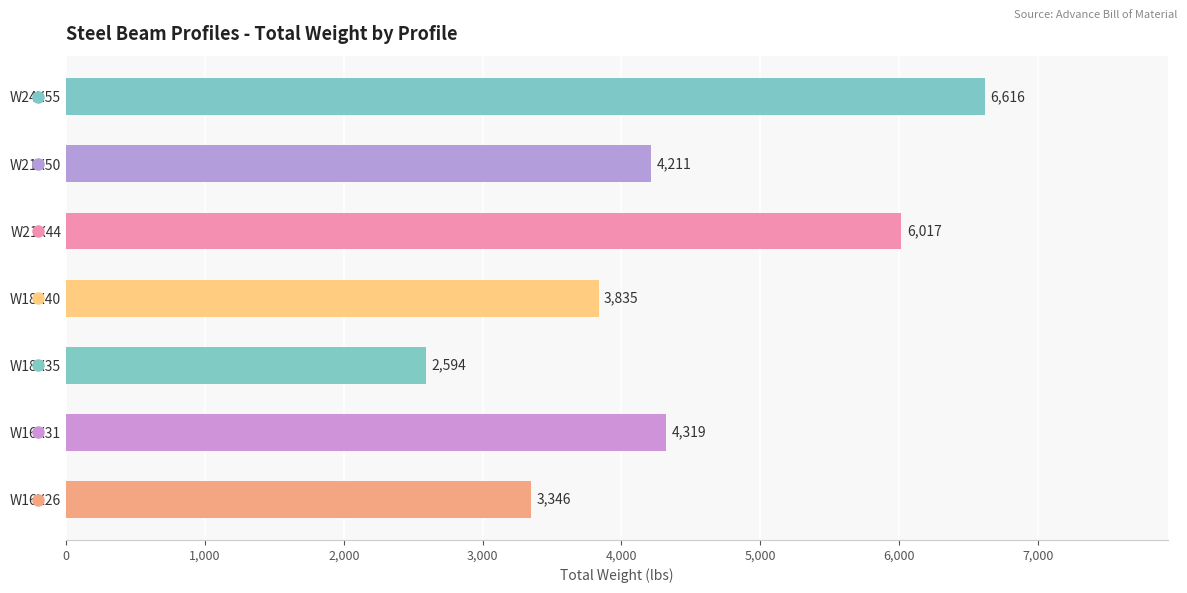

What is the label of the 2nd bar from the bottom?

W16X31